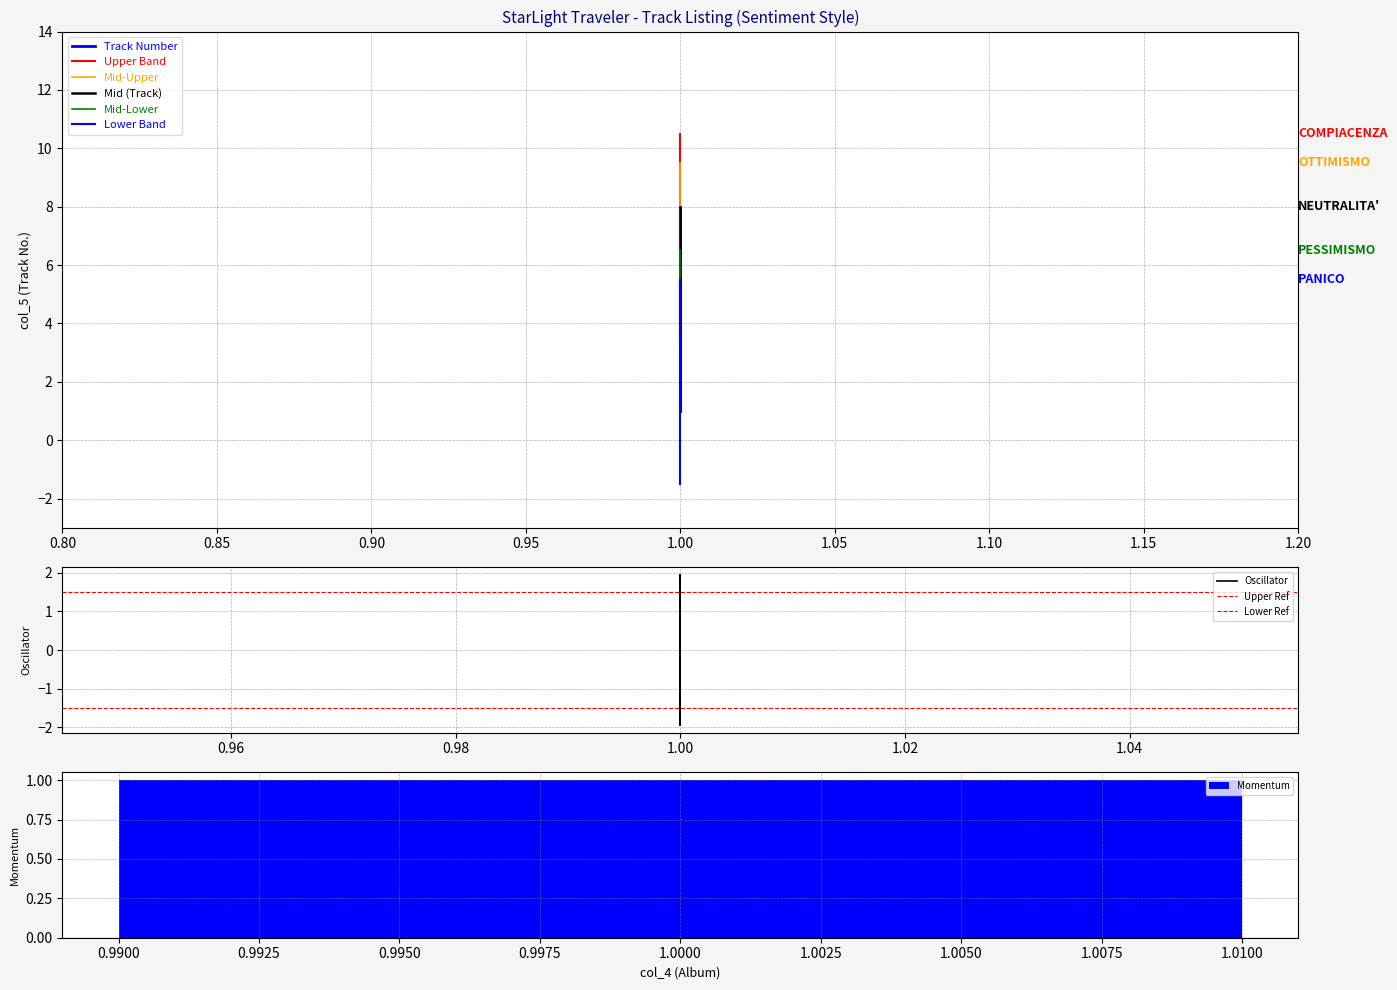

What is the value of the 8th bar from the left?

1